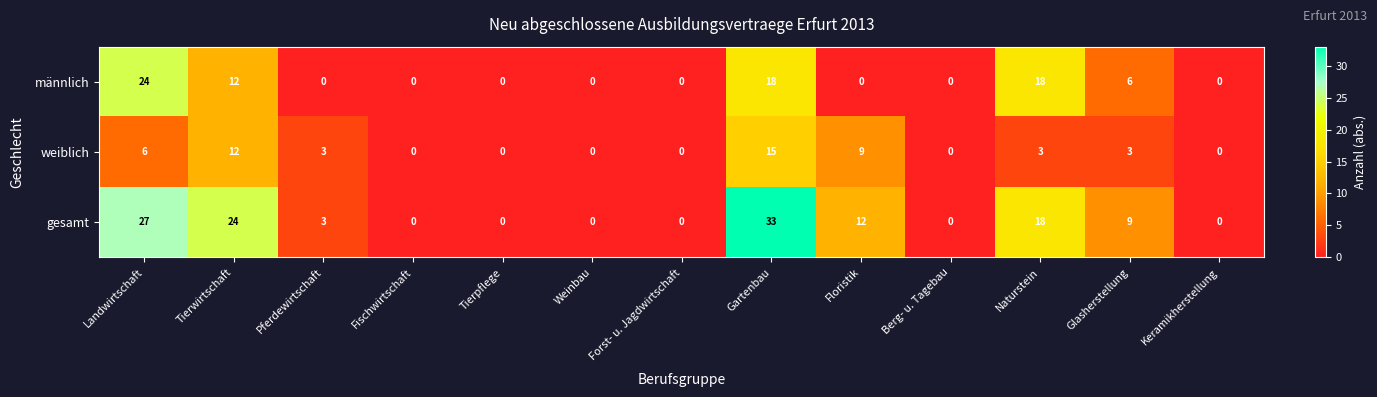

List the series in order of their peak value, lowest first.

weiblich, männlich, gesamt